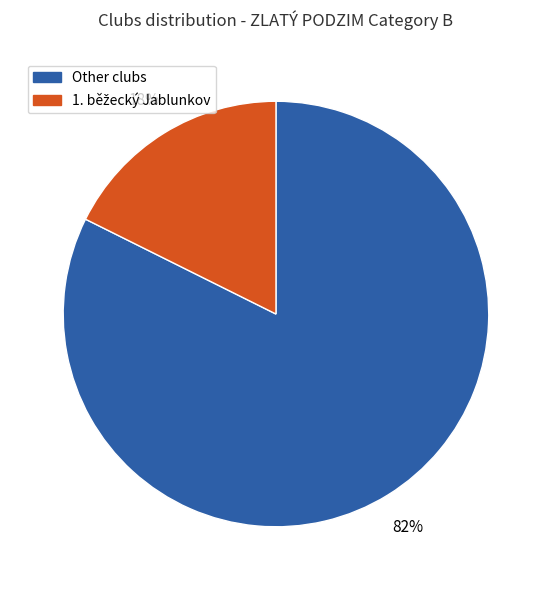

To the nearest percent, what is the average slice percentage?

50%